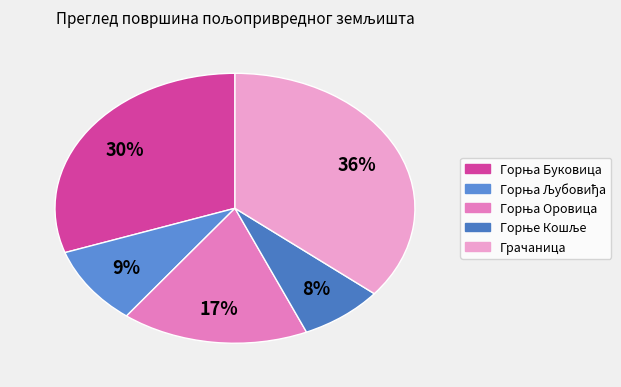

Between Горња Буковица and Горње Кошље, which is larger?

Горња Буковица